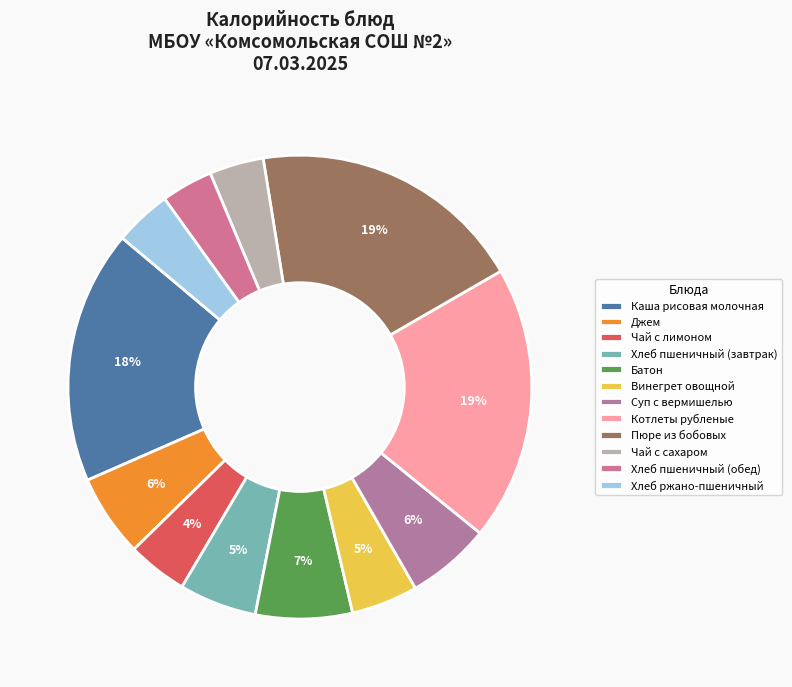

To the nearest percent, what is the combined percentage of Хлеб пшеничный (завтрак) and Чай с сахаром?

9%